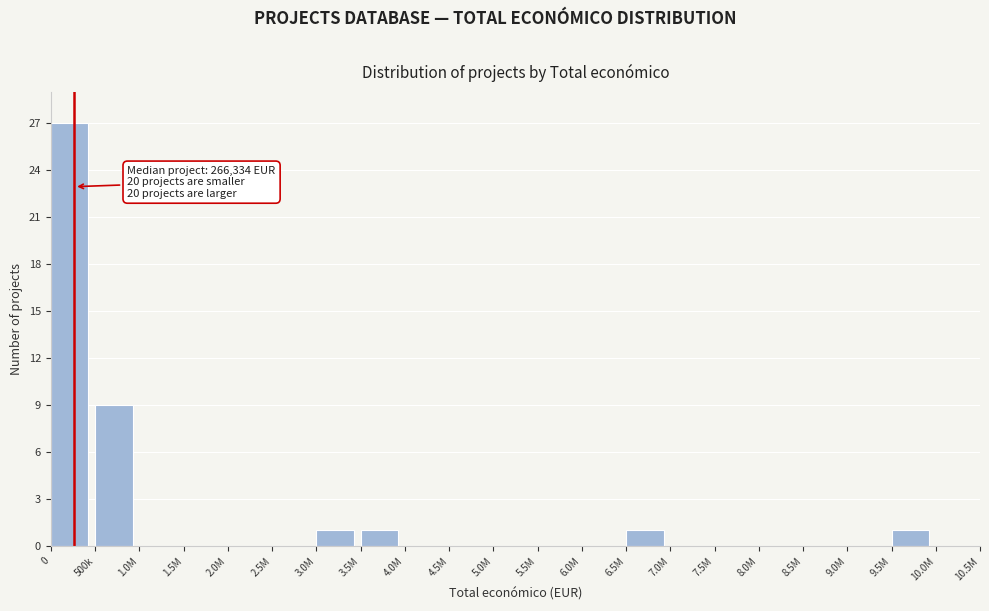

Reading left to right, extract all data points from this chart.

0=27	500k=9	1.0M=0	1.5M=0	2.0M=0	2.5M=0	3.0M=1	3.5M=1	4.0M=0	4.5M=0	5.0M=0	5.5M=0	6.0M=0	6.5M=1	7.0M=0	7.5M=0	8.0M=0	8.5M=0	9.0M=0	9.5M=1	10.0M=0